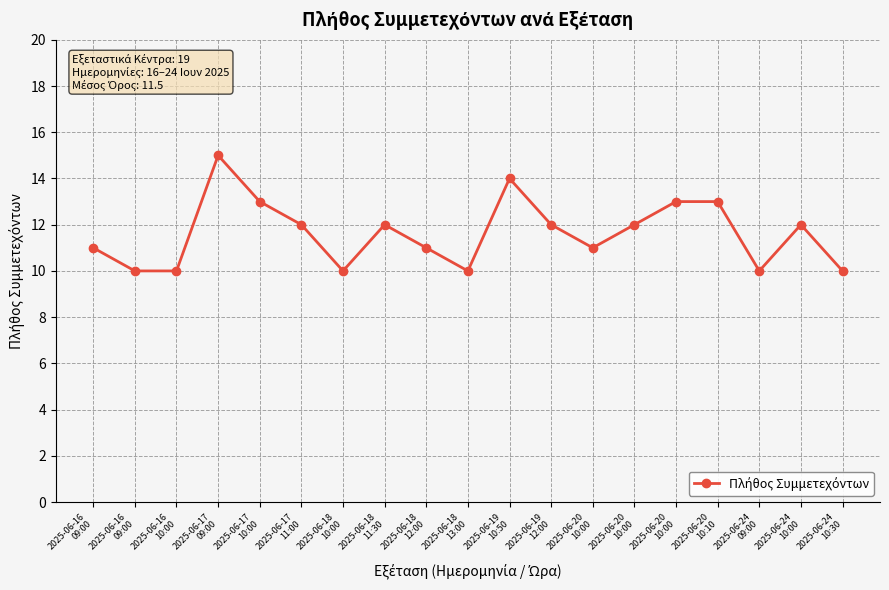

Does the chart have visible grid lines?

Yes